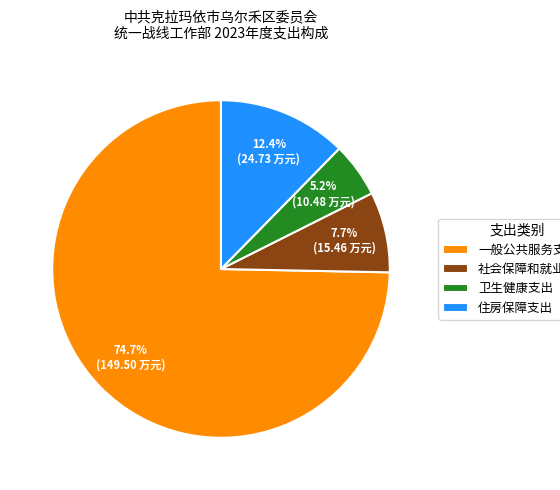

How many slices are in this pie chart?

4